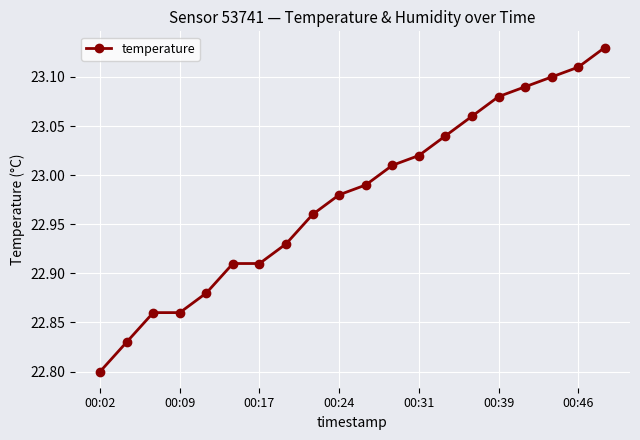

What is the sum of all values?

459.6